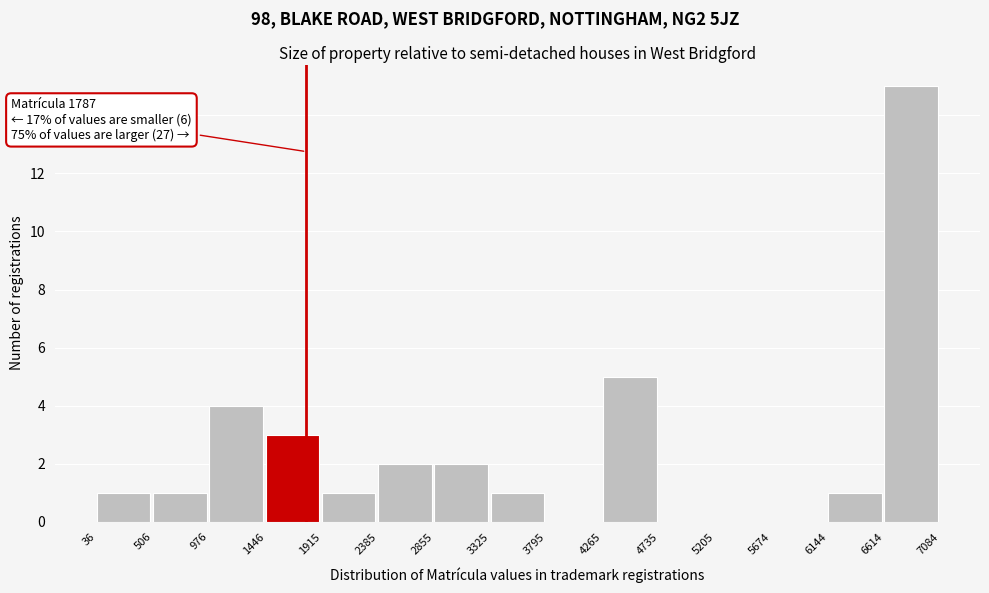

Which range on the x-axis has the tallest bar?

6614 to 7084